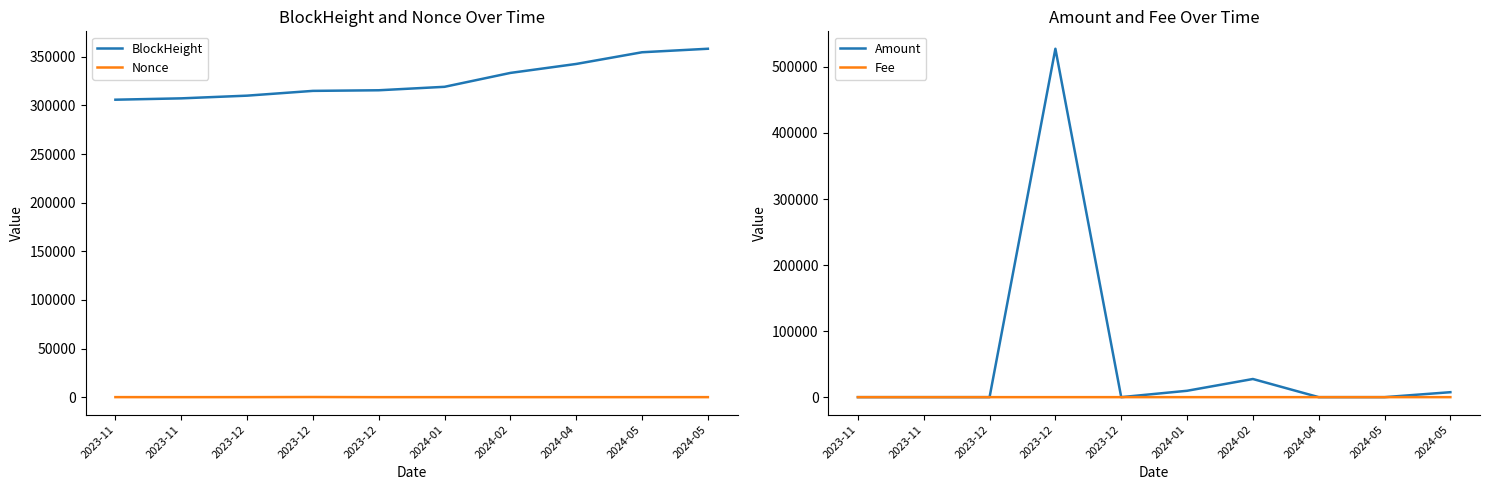

What are all the series names shown in the legend?

BlockHeight, Nonce, Amount, Fee